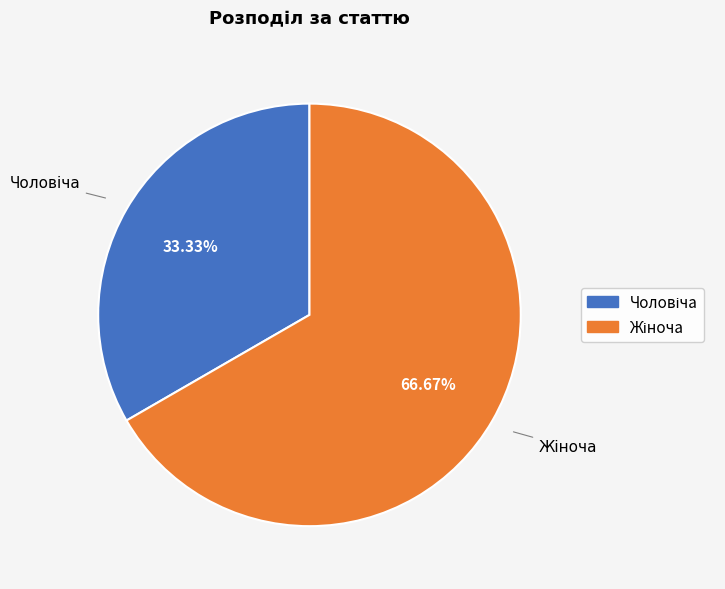

How many segments does this pie chart have?

2